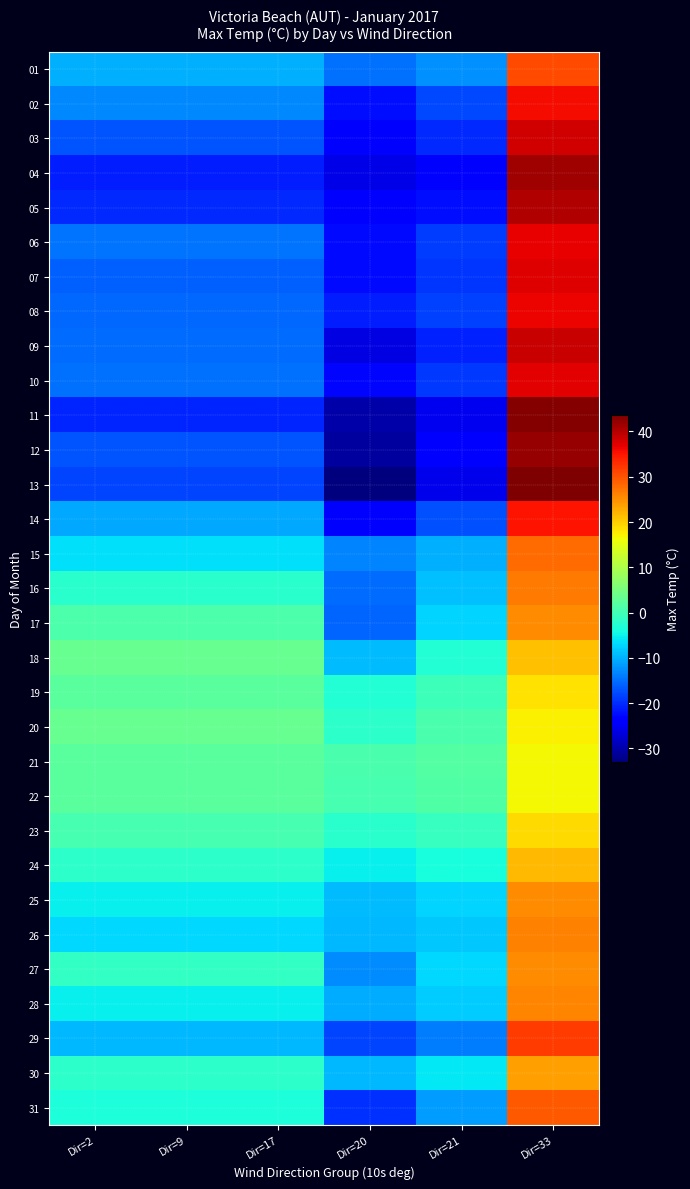

Reading left to right, what are all the values shown in this chart?

01: Dir=2=-10.2	Dir=9=-10.2	Dir=17=-10.2	Dir=20=-15.0	Dir=21=-12.6	Dir=33=30.6
02: Dir=2=-13.1	Dir=9=-13.1	Dir=17=-13.1	Dir=20=-22.4	Dir=21=-17.8	Dir=33=35.8
03: Dir=2=-16.9	Dir=9=-16.9	Dir=17=-16.9	Dir=20=-23.6	Dir=21=-20.3	Dir=33=38.3
04: Dir=2=-21.1	Dir=9=-21.1	Dir=17=-21.1	Dir=20=-25.9	Dir=21=-23.5	Dir=33=41.5
05: Dir=2=-20.3	Dir=9=-20.3	Dir=17=-20.3	Dir=20=-24.3	Dir=21=-22.3	Dir=33=40.3
06: Dir=2=-14.7	Dir=9=-14.7	Dir=17=-14.7	Dir=20=-22.8	Dir=21=-18.8	Dir=33=36.8
07: Dir=2=-16.2	Dir=9=-16.2	Dir=17=-16.2	Dir=20=-22.6	Dir=21=-19.4	Dir=33=37.4
08: Dir=2=-15.4	Dir=9=-15.4	Dir=17=-15.4	Dir=20=-21.3	Dir=21=-18.4	Dir=33=36.4
09: Dir=2=-15.3	Dir=9=-15.3	Dir=17=-15.3	Dir=20=-26.3	Dir=21=-20.8	Dir=33=38.8
10: Dir=2=-15.0	Dir=9=-15.0	Dir=17=-15.0	Dir=20=-23.0	Dir=21=-19.0	Dir=33=37.0
11: Dir=2=-20.5	Dir=9=-20.5	Dir=17=-20.5	Dir=20=-30.2	Dir=21=-25.4	Dir=33=43.4
12: Dir=2=-17.1	Dir=9=-17.1	Dir=17=-17.1	Dir=20=-30.9	Dir=21=-24.0	Dir=33=42.0
13: Dir=2=-18.3	Dir=9=-18.3	Dir=17=-18.3	Dir=20=-33.0	Dir=21=-25.7	Dir=33=43.7
14: Dir=2=-10.6	Dir=9=-10.6	Dir=17=-10.6	Dir=20=-24.0	Dir=21=-17.3	Dir=33=35.3
15: Dir=2=-6.6	Dir=9=-6.6	Dir=17=-6.6	Dir=20=-13.4	Dir=21=-10.0	Dir=33=28.0
16: Dir=2=-2.3	Dir=9=-2.3	Dir=17=-2.3	Dir=20=-15.2	Dir=21=-8.8	Dir=33=26.8
17: Dir=2=1.1	Dir=9=1.1	Dir=17=1.1	Dir=20=-15.9	Dir=21=-7.4	Dir=33=25.4
18: Dir=2=3.3	Dir=9=3.3	Dir=17=3.3	Dir=20=-9.2	Dir=21=-3.0	Dir=33=21.0
19: Dir=2=2.3	Dir=9=2.3	Dir=17=2.3	Dir=20=-3.0	Dir=21=-0.4	Dir=33=18.4
20: Dir=2=3.5	Dir=9=3.5	Dir=17=3.5	Dir=20=-2.0	Dir=21=0.8	Dir=33=17.2
21: Dir=2=2.2	Dir=9=2.2	Dir=17=2.2	Dir=20=0.8	Dir=21=1.5	Dir=33=16.5
22: Dir=2=2.1	Dir=9=2.1	Dir=17=2.1	Dir=20=0.5	Dir=21=1.3	Dir=33=16.7
23: Dir=2=0.5	Dir=9=0.5	Dir=17=0.5	Dir=20=-2.4	Dir=21=-1.0	Dir=33=19.0
24: Dir=2=-1.9	Dir=9=-1.9	Dir=17=-1.9	Dir=20=-5.4	Dir=21=-3.7	Dir=33=21.7
25: Dir=2=-5.2	Dir=9=-5.2	Dir=17=-5.2	Dir=20=-9.3	Dir=21=-7.3	Dir=33=25.3
26: Dir=2=-7.0	Dir=9=-7.0	Dir=17=-7.0	Dir=20=-9.5	Dir=21=-8.3	Dir=33=26.3
27: Dir=2=-1.5	Dir=9=-1.5	Dir=17=-1.5	Dir=20=-12.9	Dir=21=-7.2	Dir=33=25.2
28: Dir=2=-5.3	Dir=9=-5.3	Dir=17=-5.3	Dir=20=-10.5	Dir=21=-7.9	Dir=33=25.9
29: Dir=2=-9.5	Dir=9=-9.5	Dir=17=-9.5	Dir=20=-18.2	Dir=21=-13.9	Dir=33=31.9
30: Dir=2=-2.0	Dir=9=-2.0	Dir=17=-2.0	Dir=20=-9.6	Dir=21=-5.8	Dir=33=23.8
31: Dir=2=-3.5	Dir=9=-3.5	Dir=17=-3.5	Dir=20=-19.7	Dir=21=-11.6	Dir=33=29.6